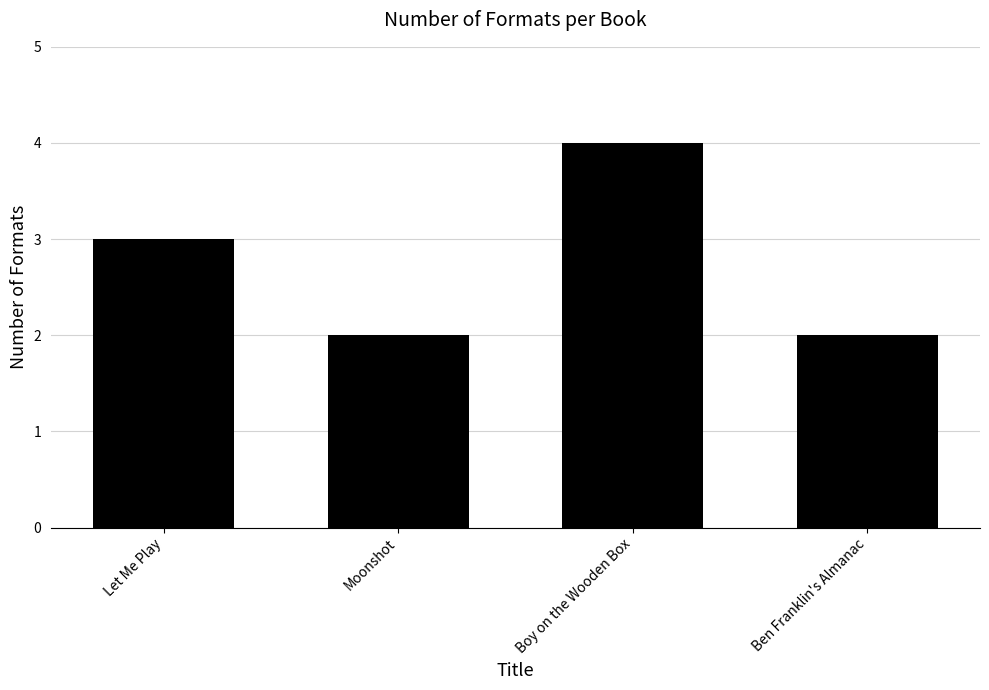

Reading left to right, what are all the values shown in this chart?

Let Me Play=3	Moonshot=2	Boy on the Wooden Box=4	Ben Franklin's Almanac=2